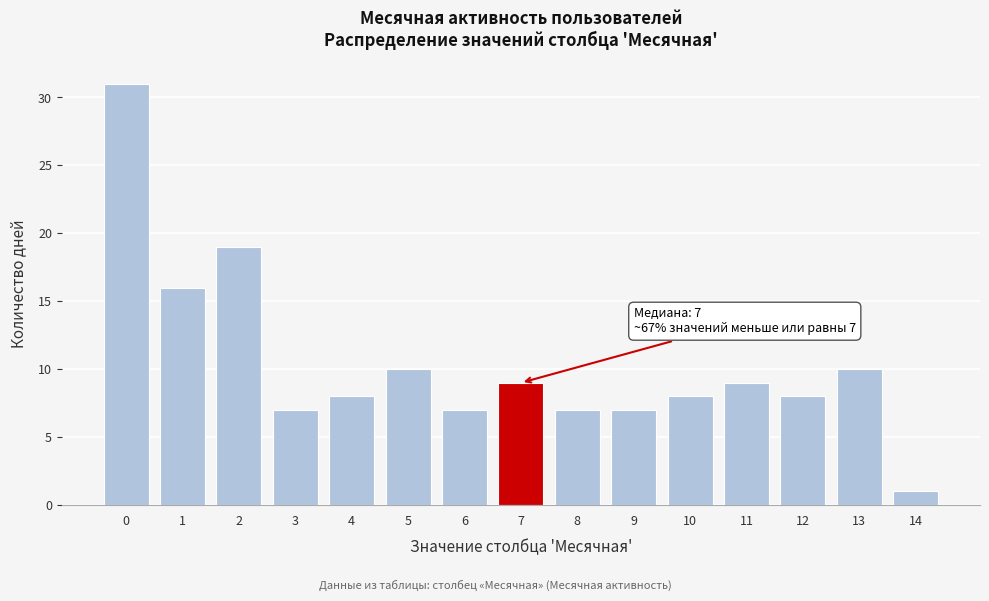

Reading left to right, list all the values displayed in this chart.

31	16	19	7	8	10	7	9	7	7	8	9	8	10	1